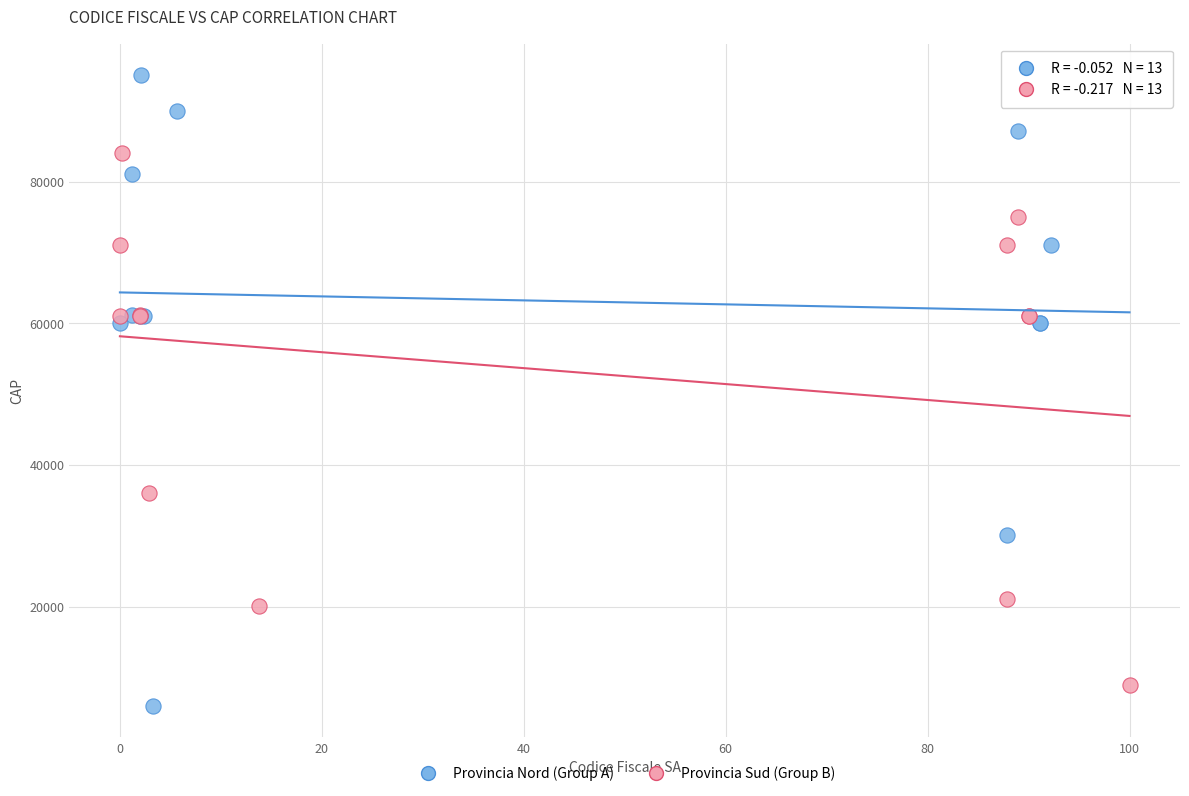

Which series reaches the maximum Y coordinate?

Provincia Nord (Group A)